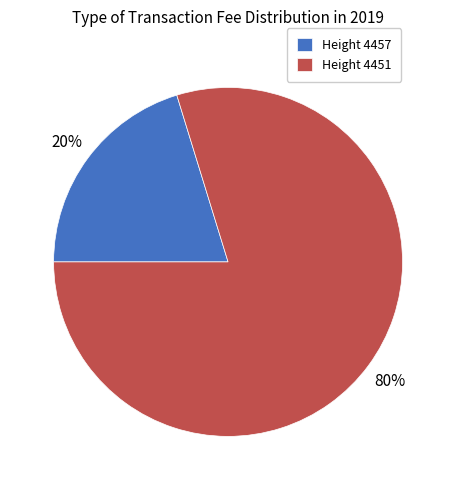

How many segments does this pie chart have?

2